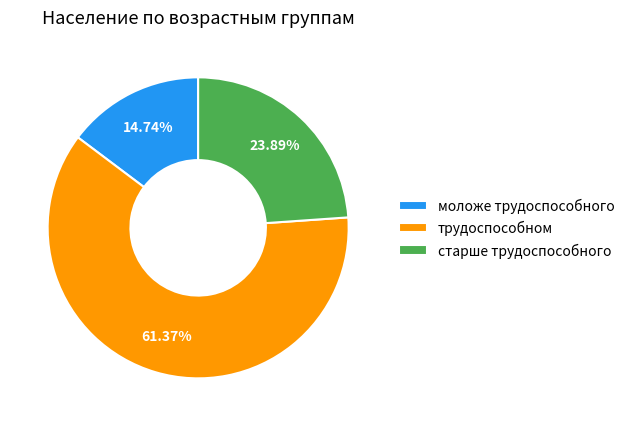

What percentage do старше трудоспособного and трудоспособном together represent?

85.3%